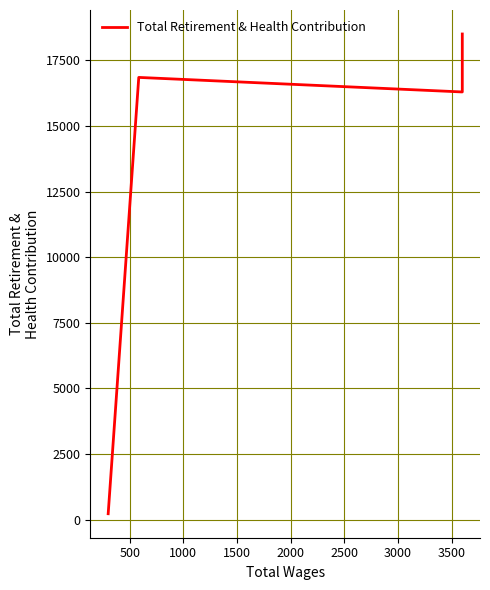

Where does the data first go above 16294?

500